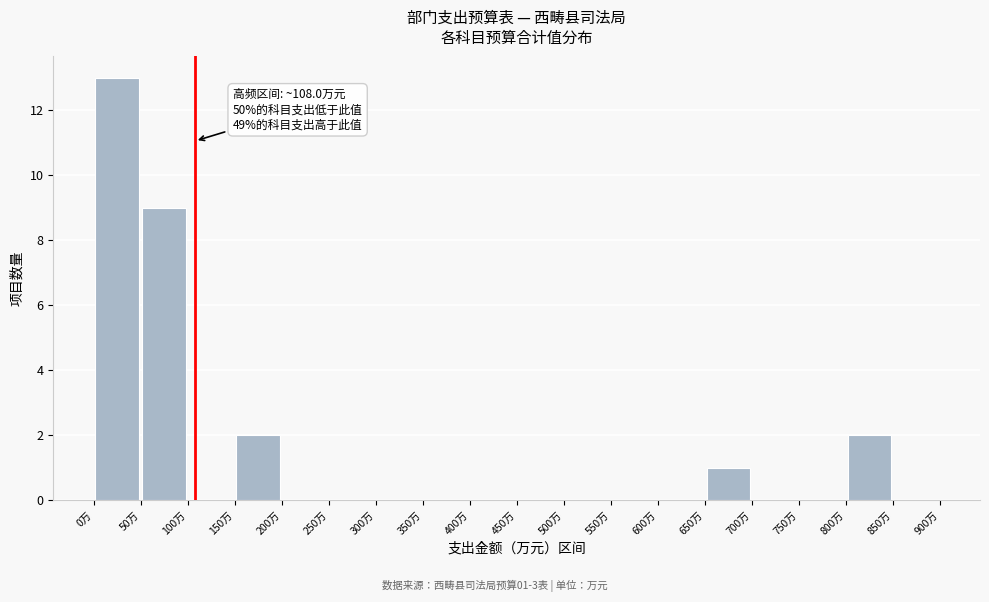

Over which range of the x-axis is the bar tallest?

0 to 50